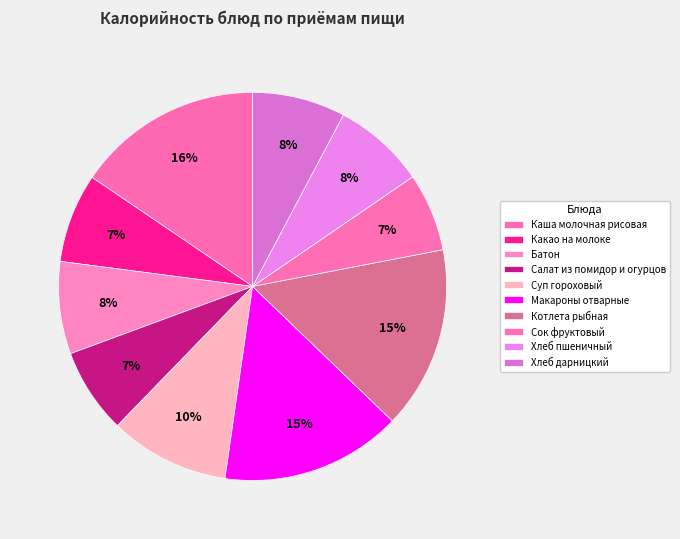

Count the number of slices in the pie.

10